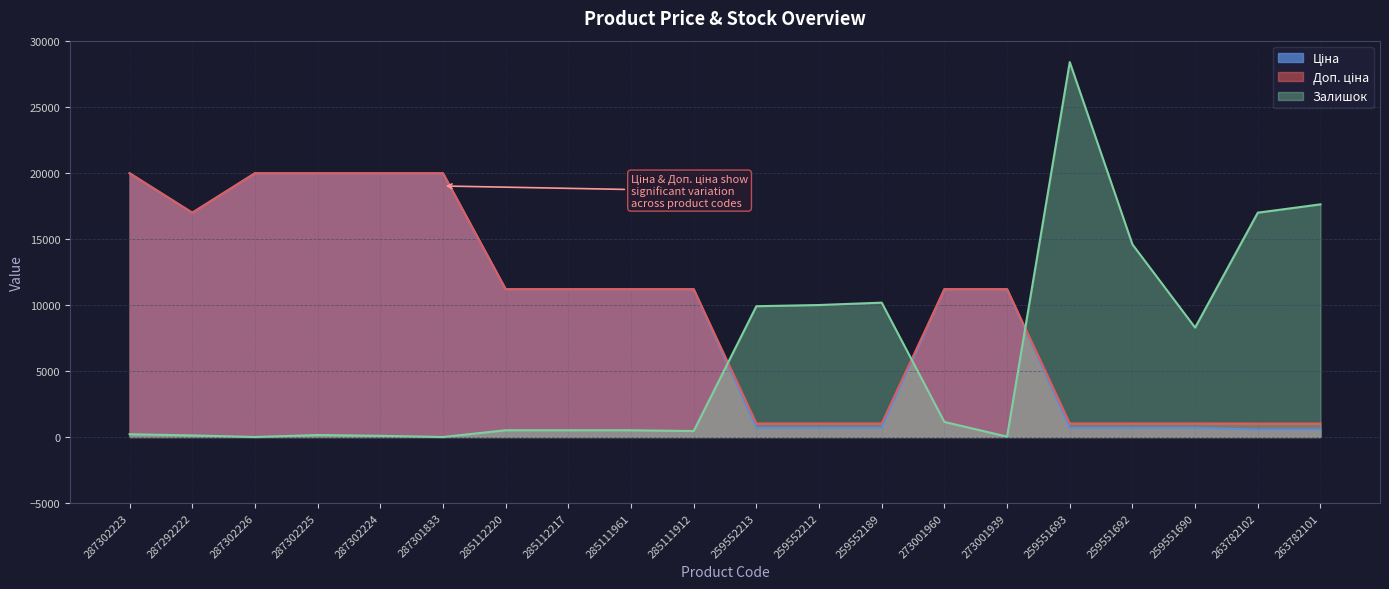

What is the sum of the Ціна values at 287292222 and 259552189?

17670.1